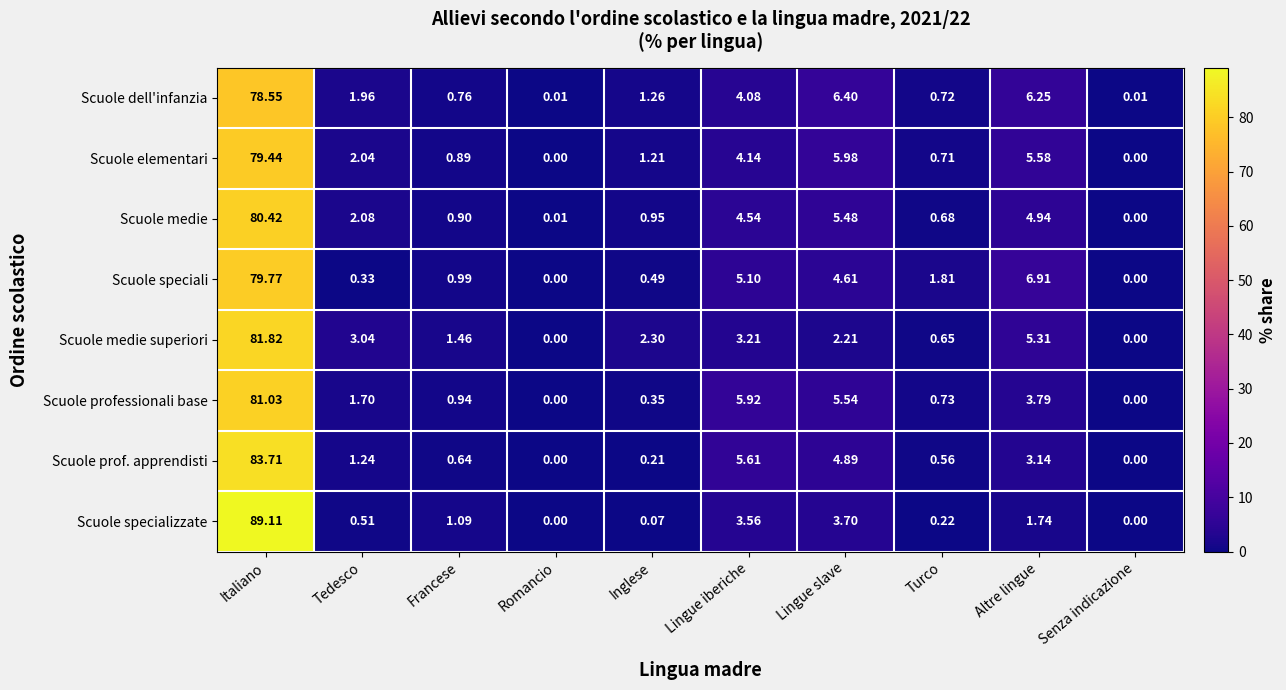

Which category has the highest value in the Scuole dell'infanzia series?

Italiano